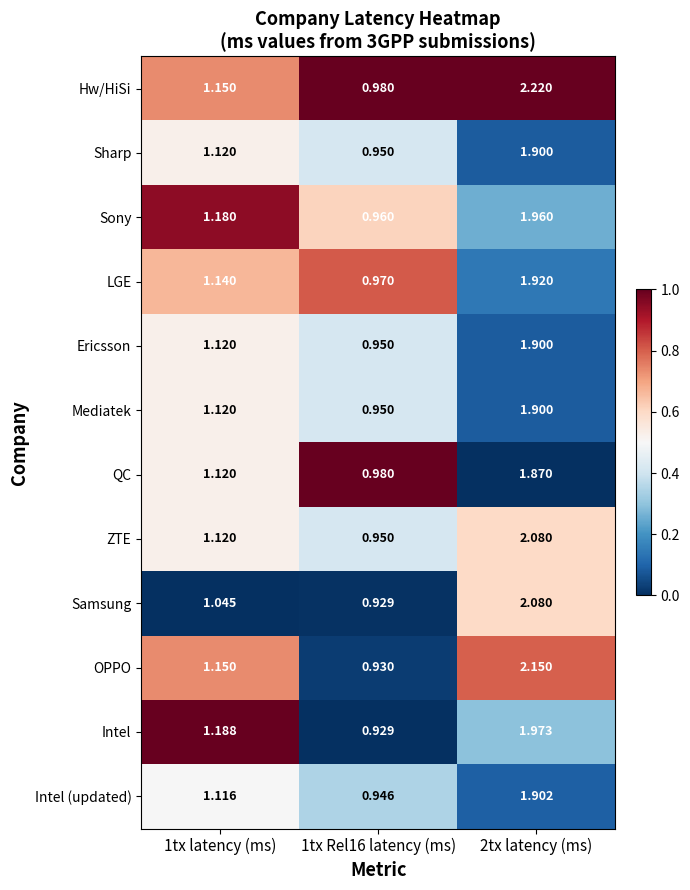

Between 1tx Rel16 latency (ms) and 2tx latency (ms), which series saw the biggest shift?

Hw/HiSi